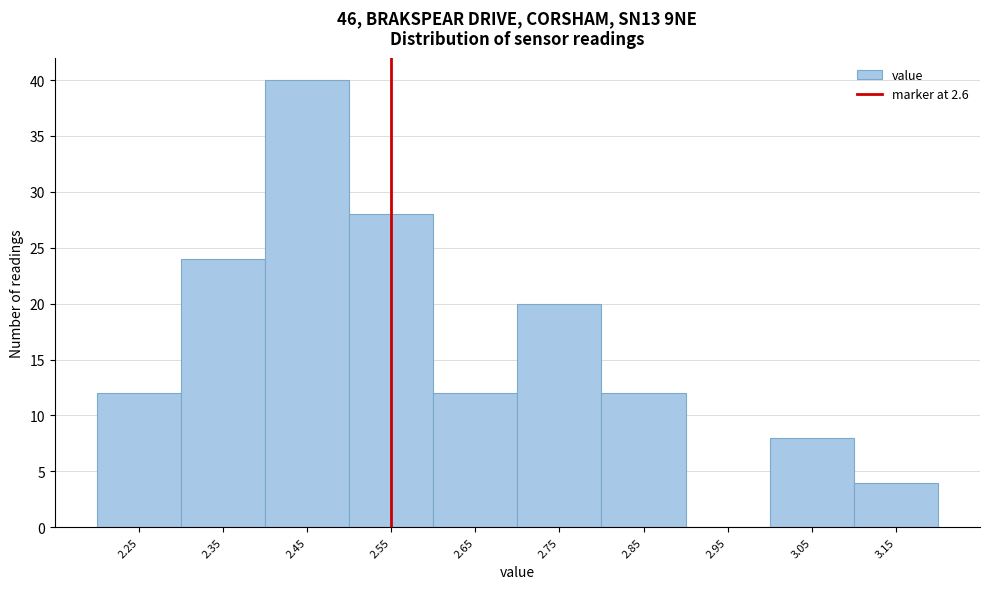

Reading left to right, transcribe all the data shown in this chart.

2.25=12	2.35=24	2.45=40	2.55=28	2.65=12	2.75=20	2.85=12	2.95=0	3.05=8	3.15=4